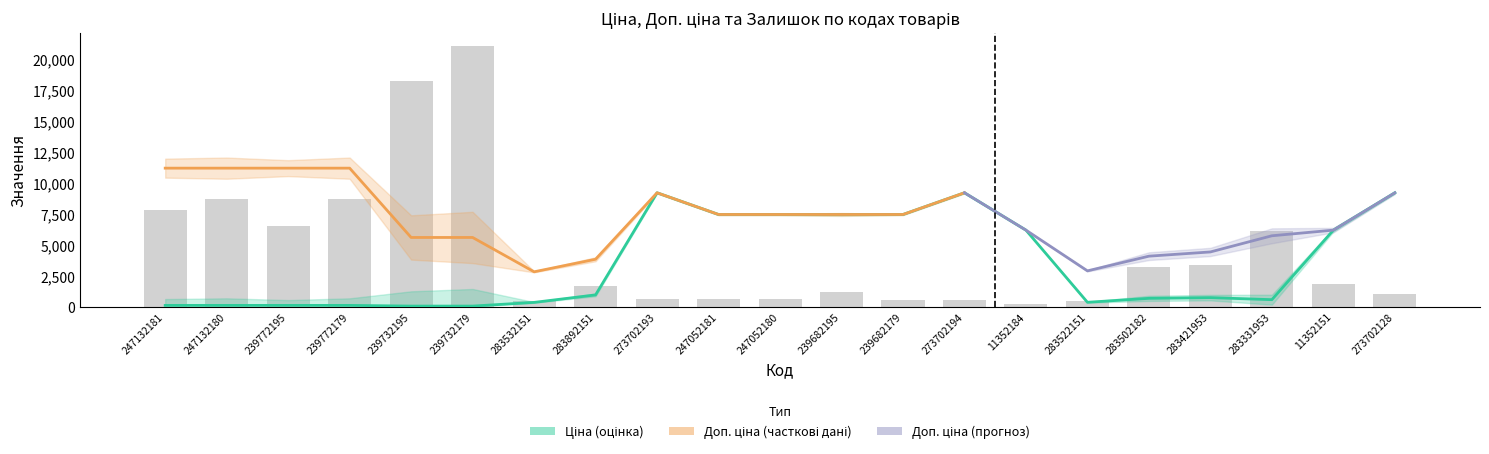

What is the difference between the maximum and minimum values?

9140.4